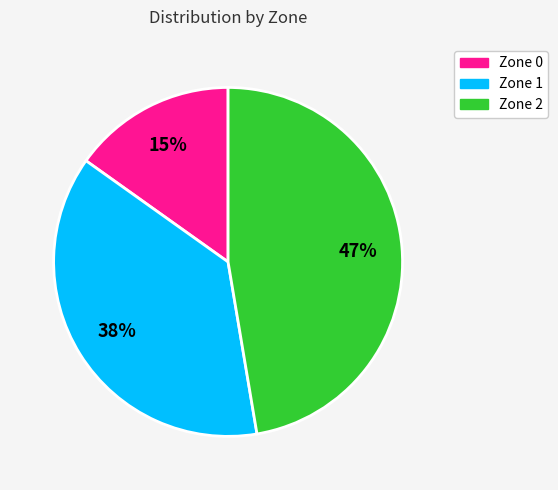

To the nearest percent, what is the difference between the Zone 2 and Zone 0 slice percentages?

32%